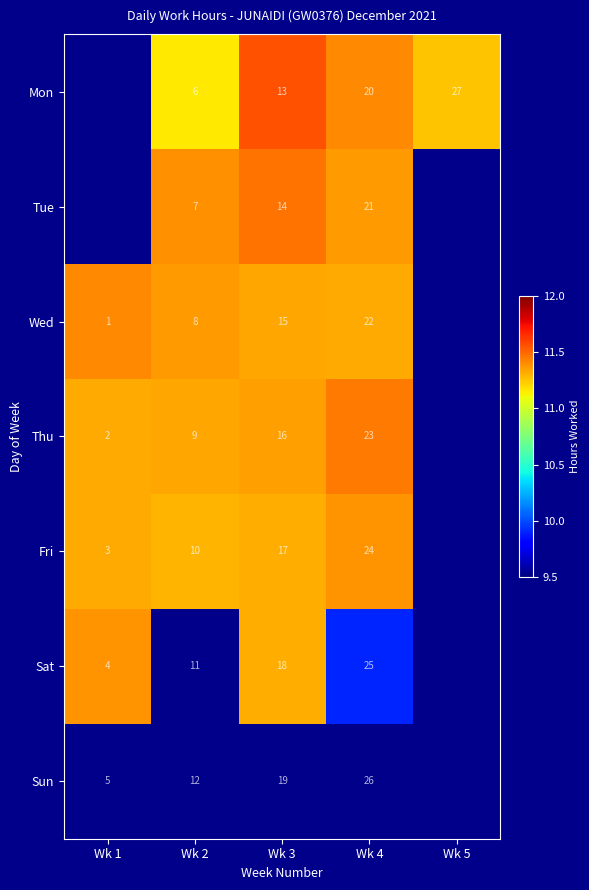

How many distinct data groups are displayed?

7